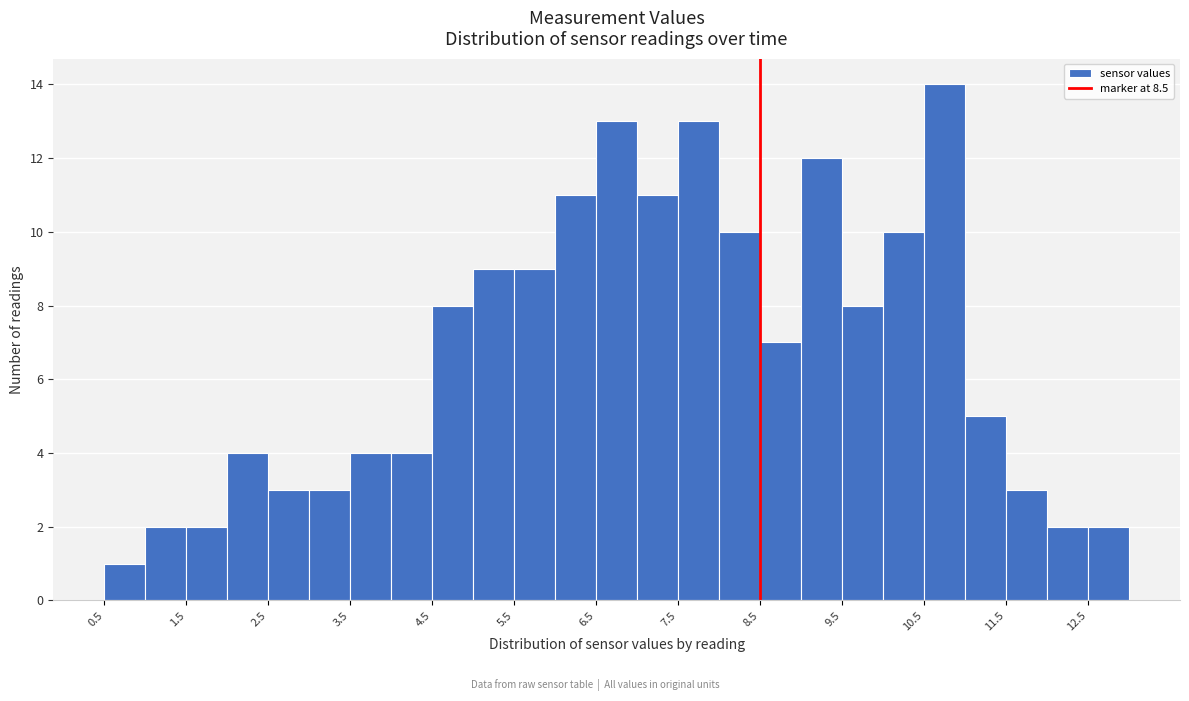

Reading left to right, list every bar in this chart as the range it spans on the x-axis followed by its height. The values are not printed on the chart, so give them approximately, as read against the axis.

0.5 to 1.0: 1
1.0 to 1.5: 2
1.5 to 2.0: 2
2.0 to 2.5: 4
2.5 to 3.0: 3
3.0 to 3.5: 3
3.5 to 4.0: 4
4.0 to 4.5: 4
4.5 to 5.0: 8
5.0 to 5.5: 9
5.5 to 6.0: 9
6.0 to 6.5: 11
6.5 to 7.0: 13
7.0 to 7.5: 11
7.5 to 8.0: 13
8.0 to 8.5: 10
8.5 to 9.0: 7
9.0 to 9.5: 12
9.5 to 10.0: 8
10.0 to 10.5: 10
10.5 to 11.0: 14
11.0 to 11.5: 5
11.5 to 12.0: 3
12.0 to 12.5: 2
12.5 to 13.0: 2